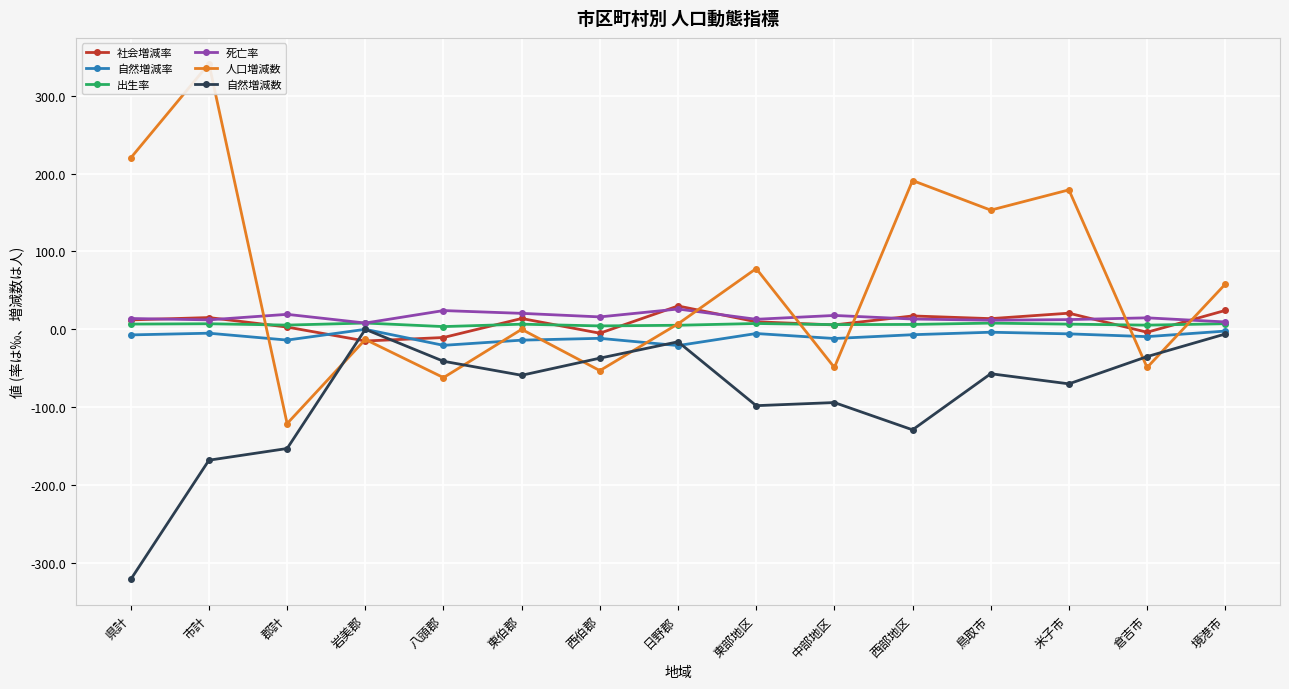

Which series has the largest total across all categories?

人口増減数